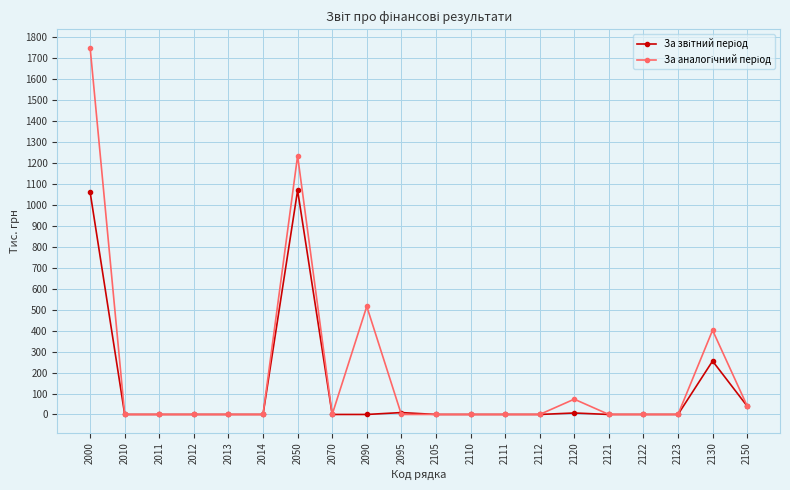

What is the greatest value displayed?

1751